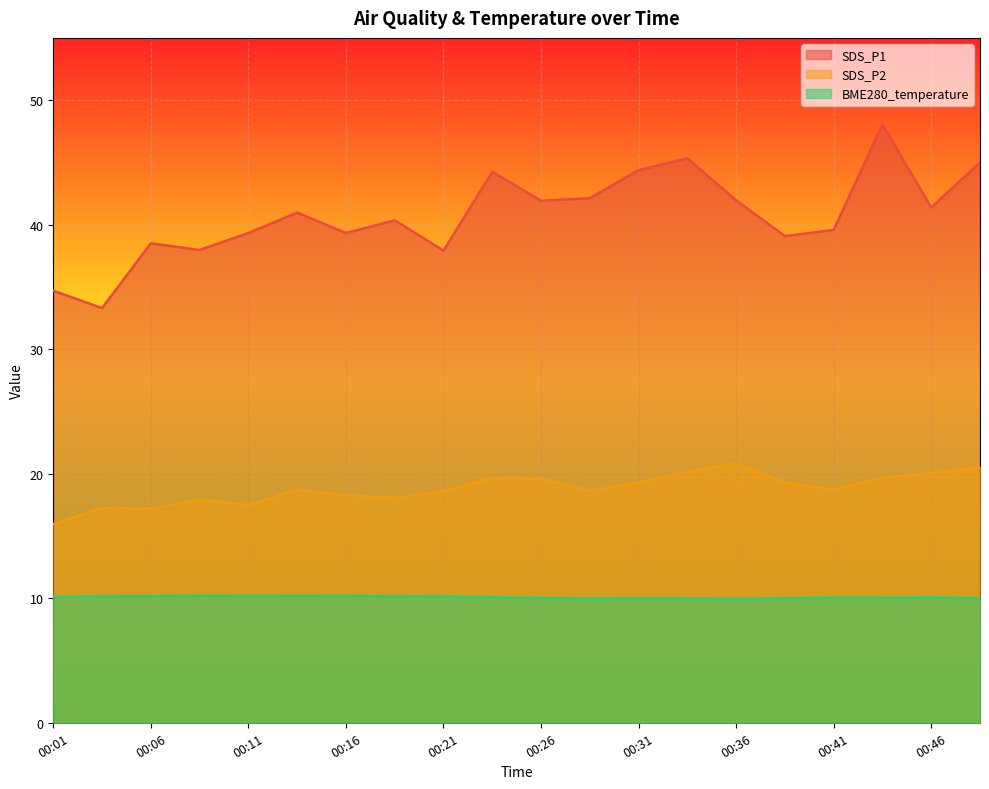

How many categories are shown in the chart?

20